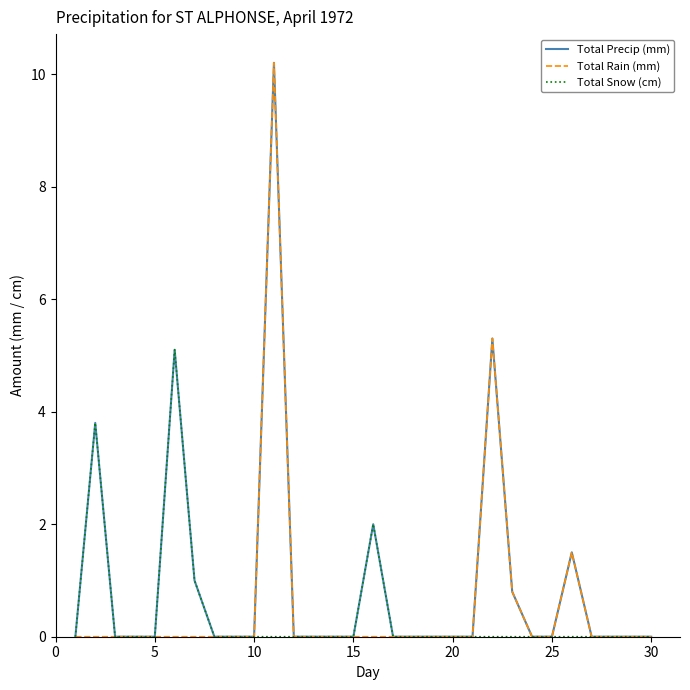

Count the number of categories in the chart.

30